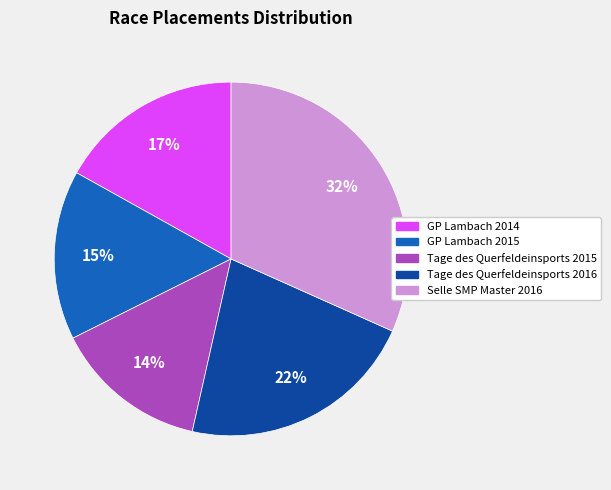

Is there any slice that represents more than half of the pie?

No